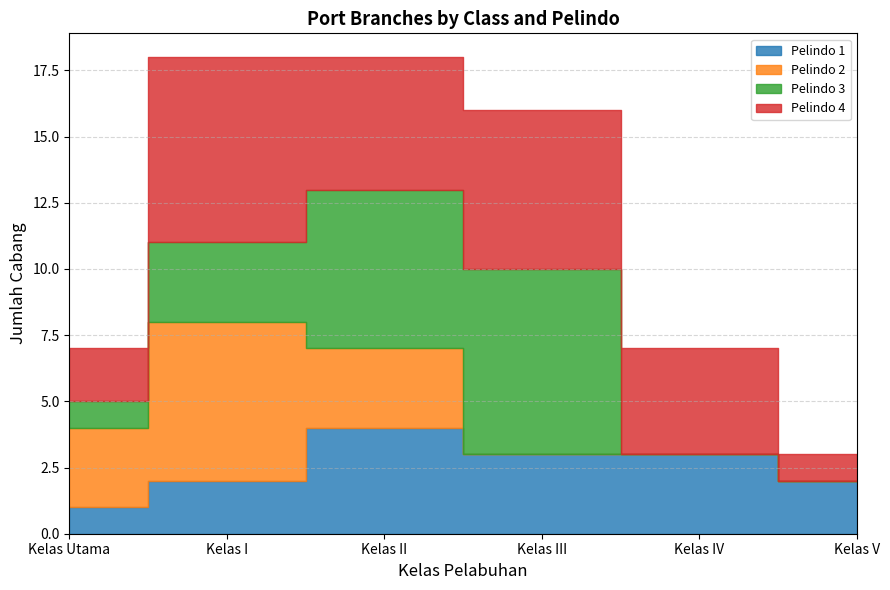

Is it true that Pelindo 3 equals 6 at Kelas II?

True